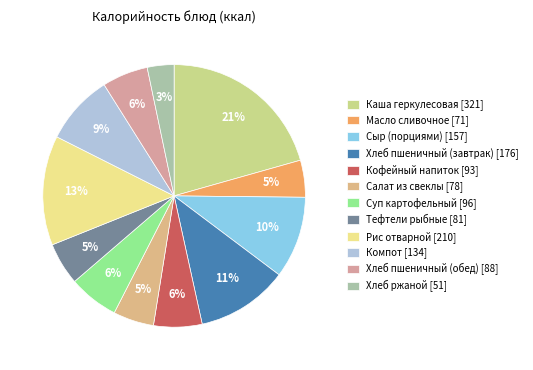

Approximately how many times larger is the value at Масло сливочное compared to Хлеб пшеничный (завтрак)?

0.4